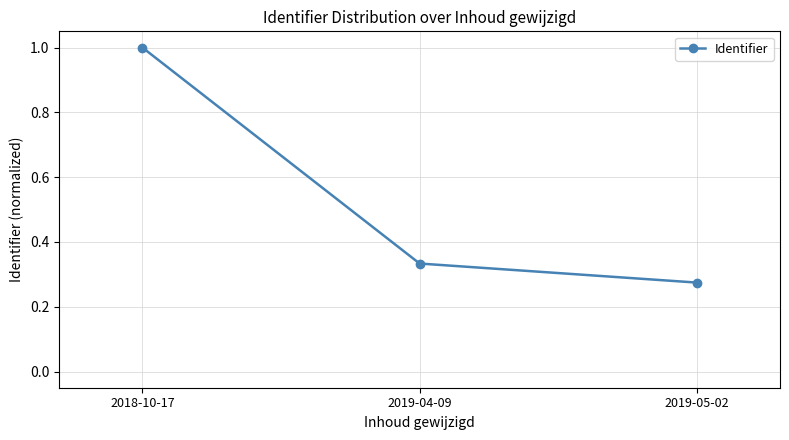

What is the difference between the maximum and minimum values?

0.7